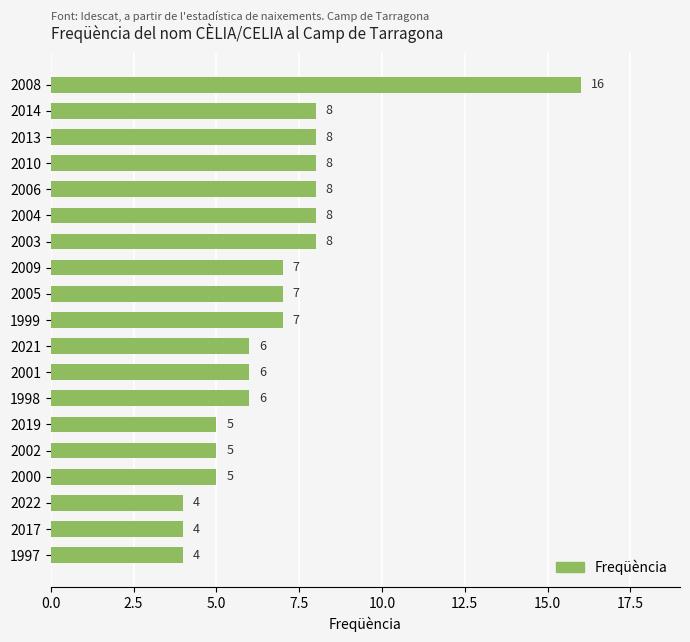

What is the greatest value displayed?

16